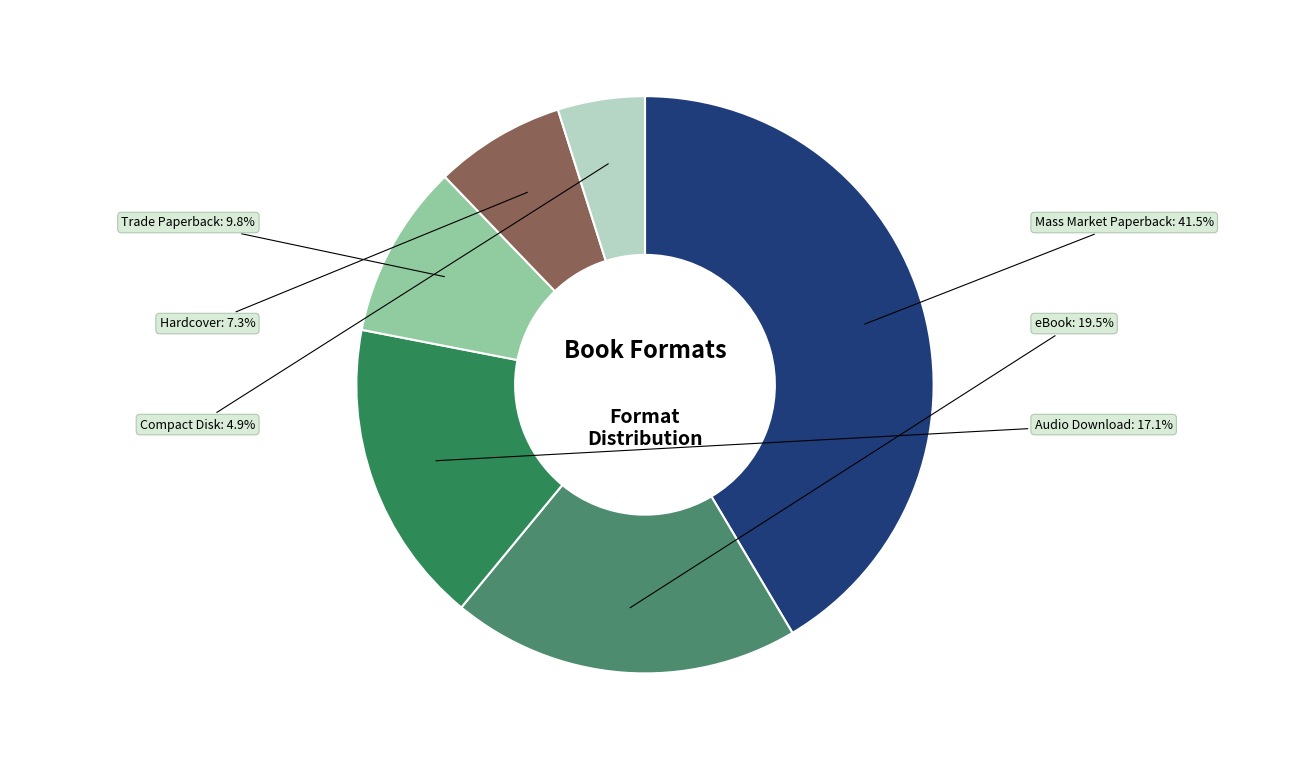

How many segments does this pie chart have?

6